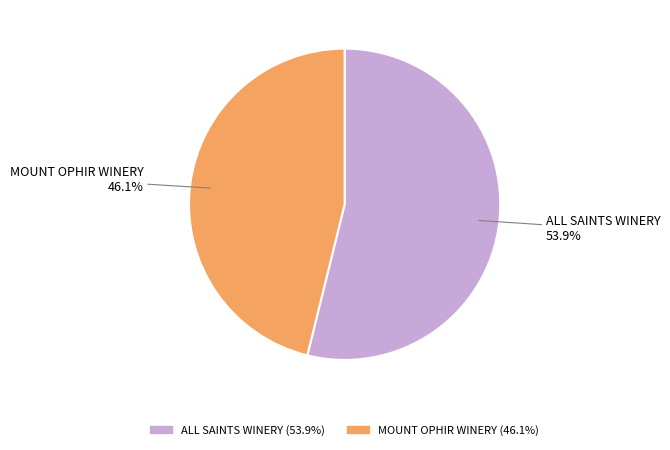

Approximately how many times larger is the value at MOUNT OPHIR WINERY compared to ALL SAINTS WINERY?

0.9